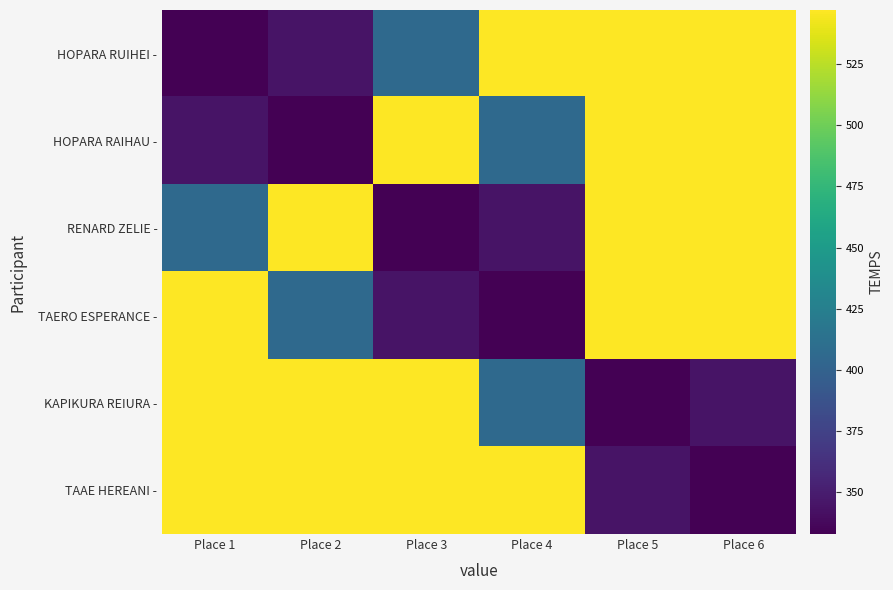

Which category has the highest value across all series?

Place 4